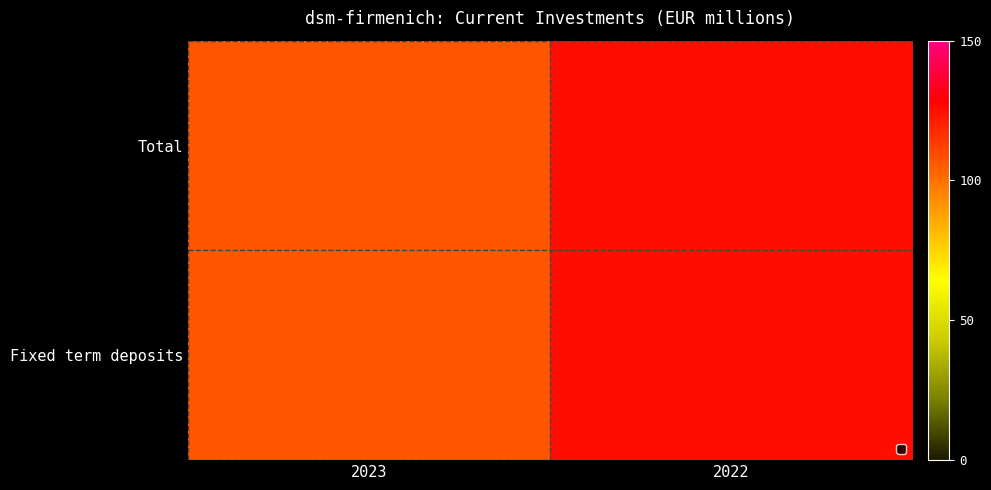

At which label is the value closest to 116?

2023